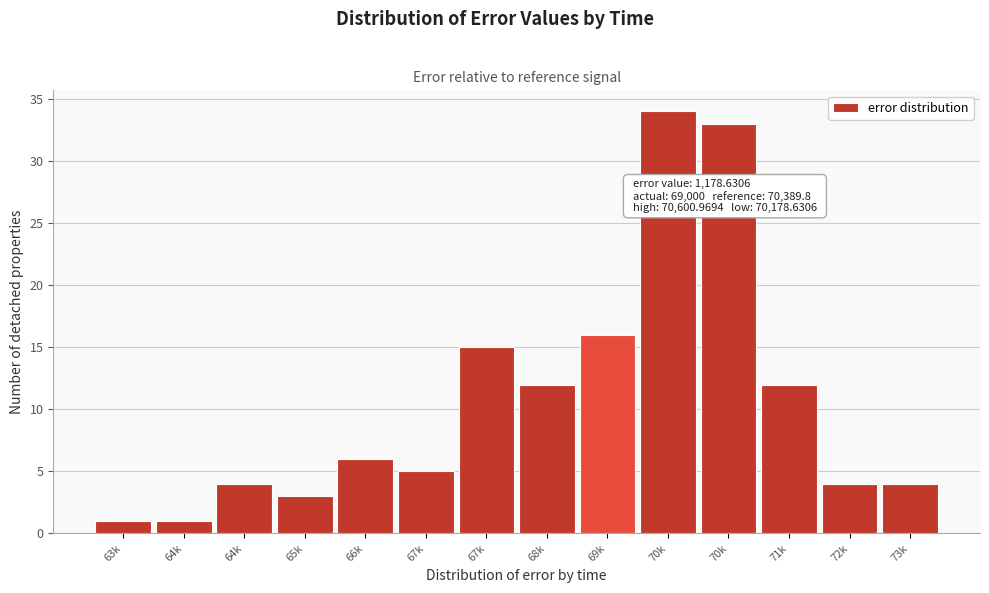

How many bars are there in total?

14